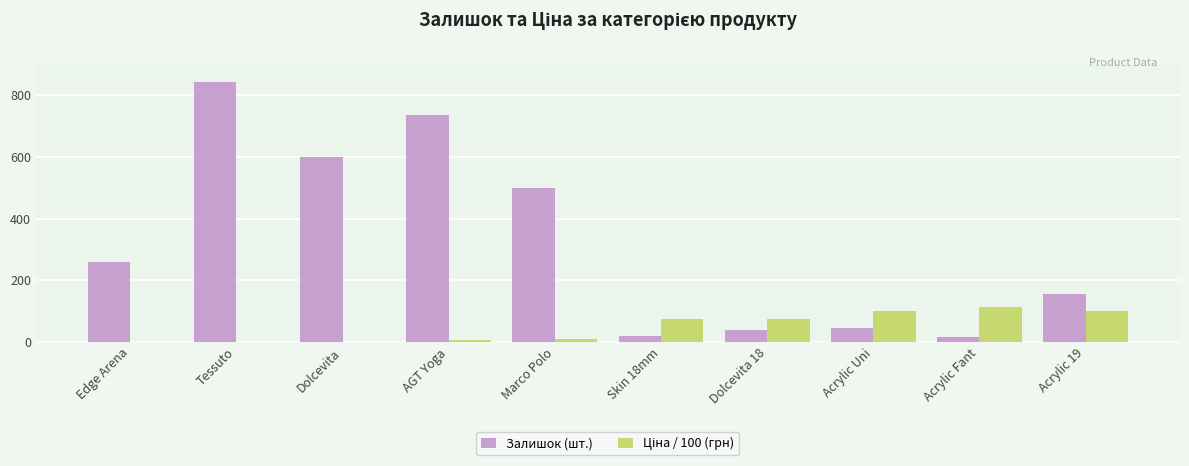

At which category does the chart reach its peak across all series?

Tessuto